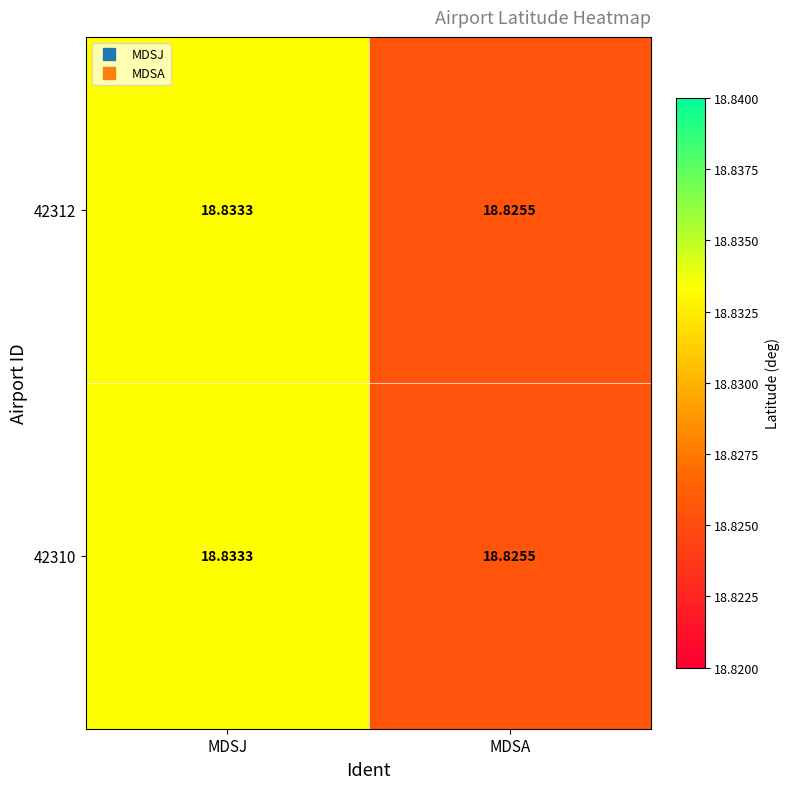

At how many categories does at least one series exceed 18?

2